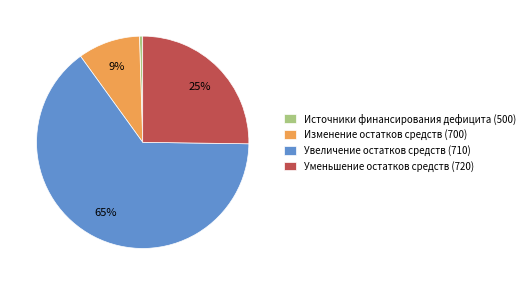

What is the majority slice?

Увеличение остатков средств (710)